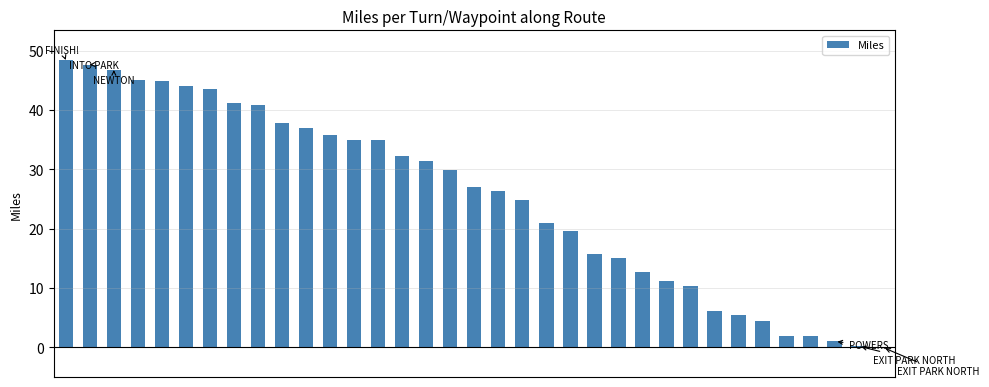

What is the sum of all values?

880.8